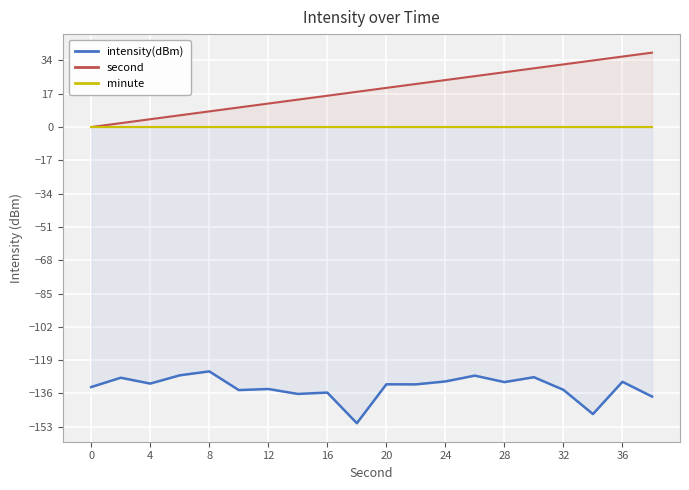

The value of intensity(dBm) at 4 is -131.0. True or false?

True